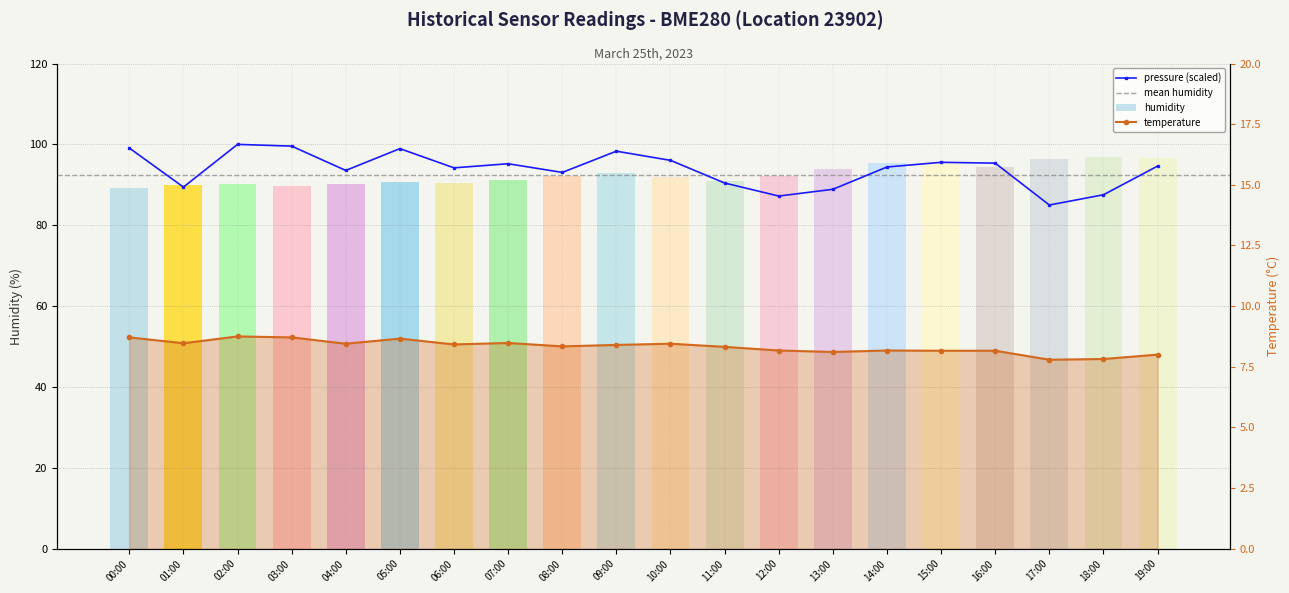

List the labels in order of temperature value, largest first.

02:00, 00:00, 03:00, 05:00, 07:00, 01:00, 04:00, 10:00, 06:00, 09:00, 08:00, 11:00, 12:00, 14:00, 15:00, 16:00, 13:00, 19:00, 18:00, 17:00